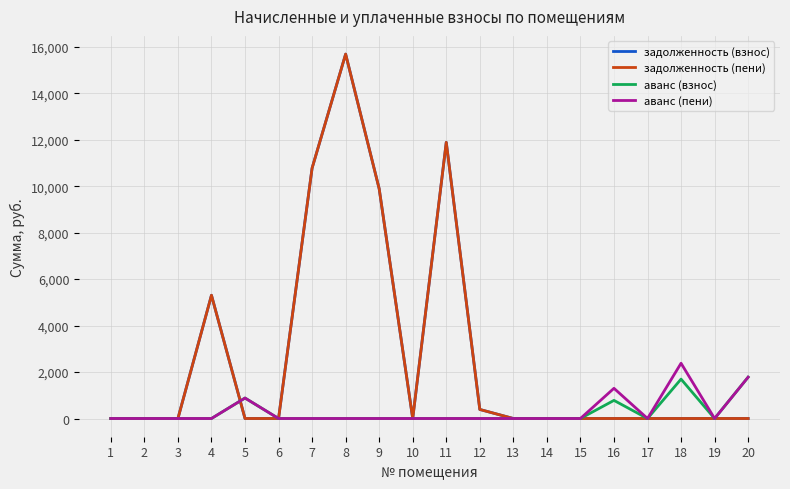

At which label is аванс (взнос) closest to 889?

5